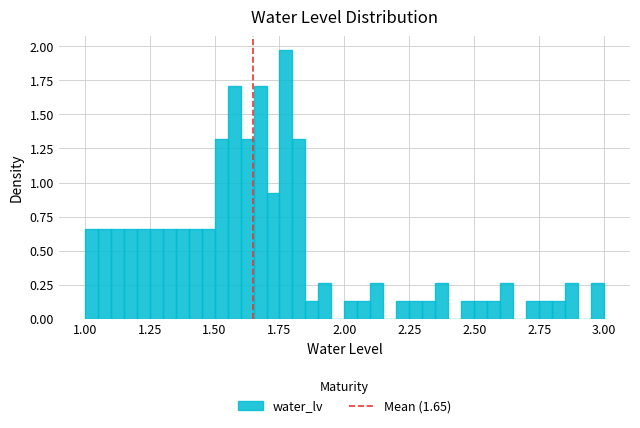

Around what value on the x-axis is the tallest bar? Give the approximate position of its centre, as read against the axis.

1.80